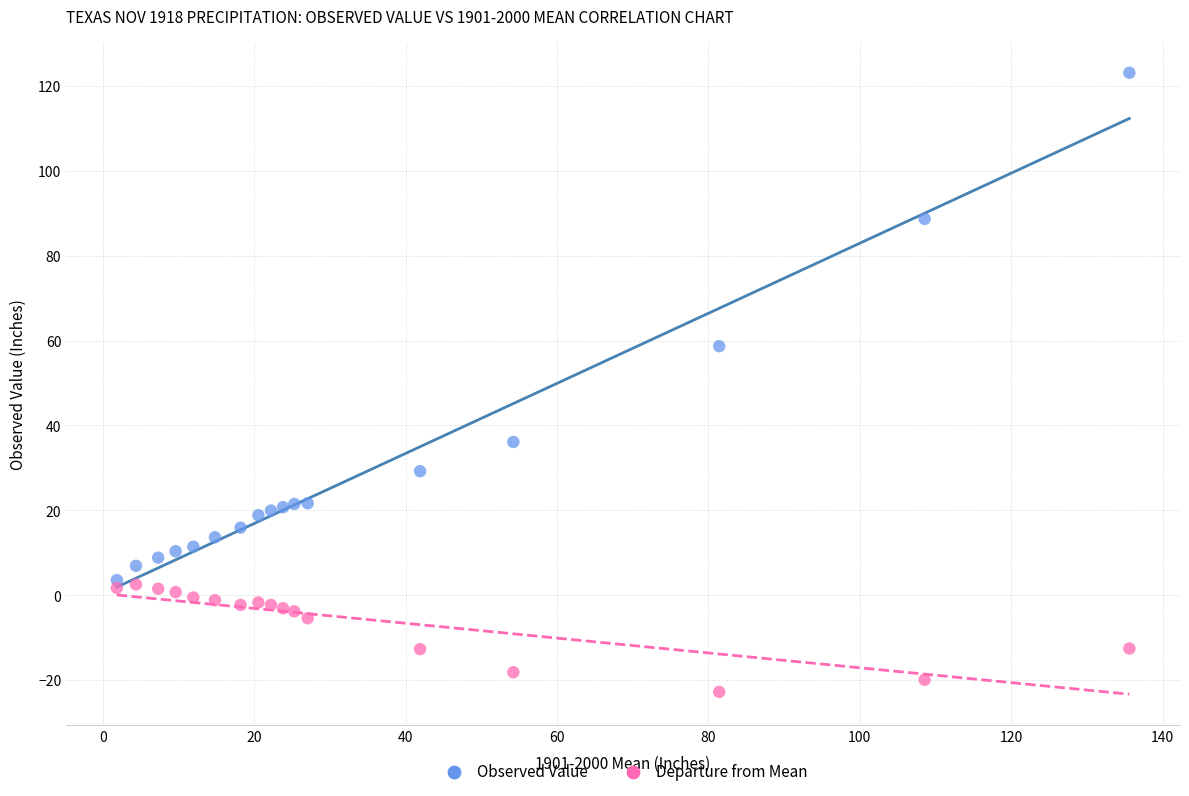

What is the X range (max minus min) for the scatter plot?

133.7